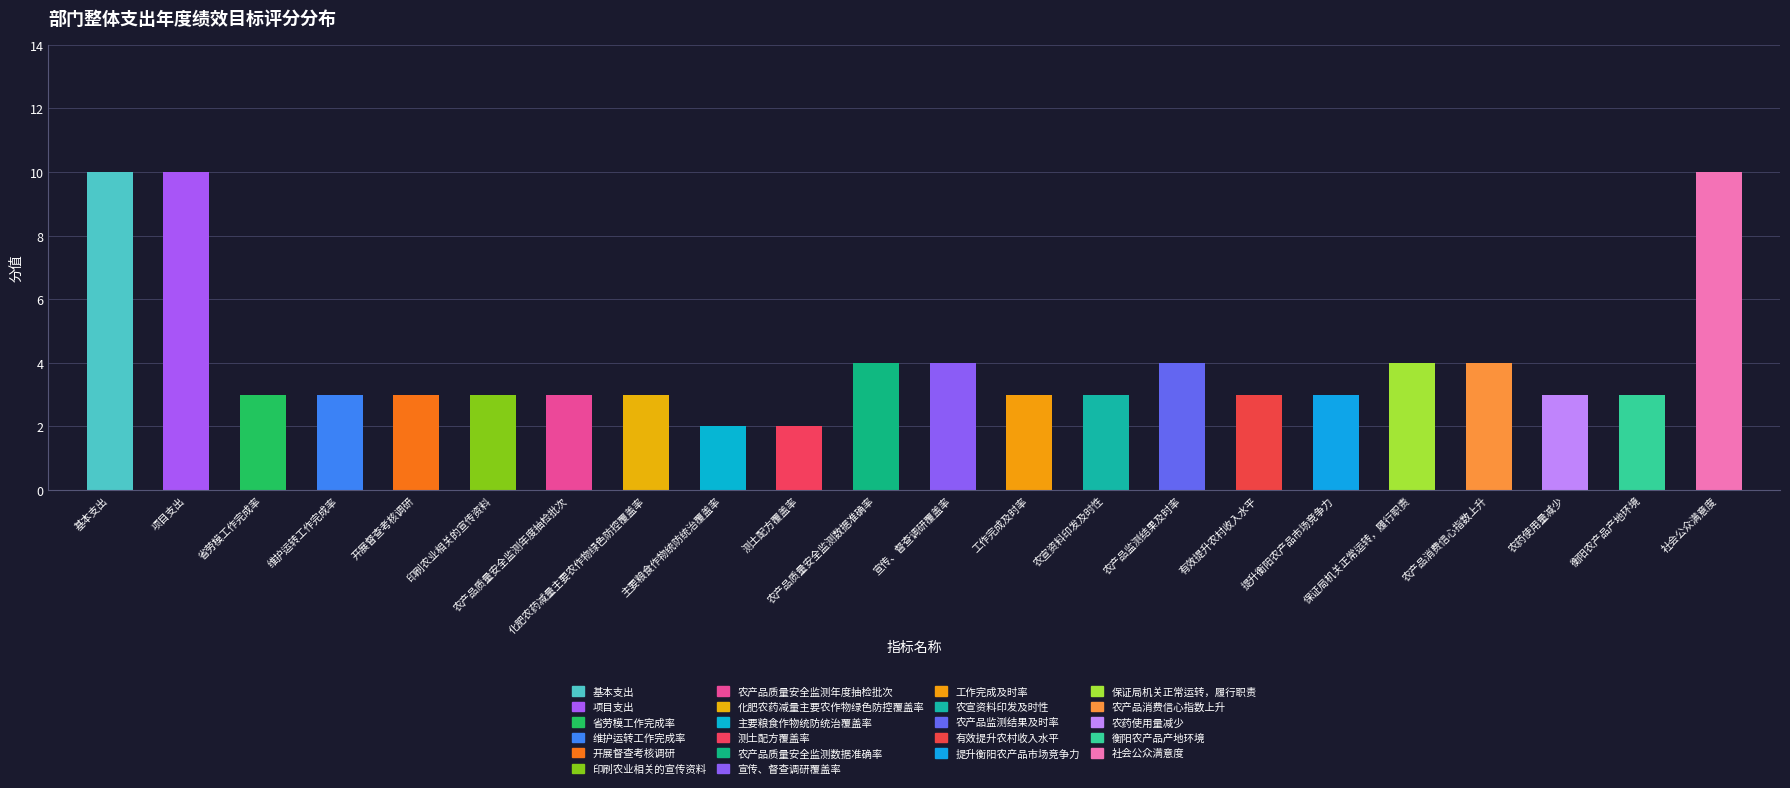

Are the bars grouped side by side (vs. stacked)?

No